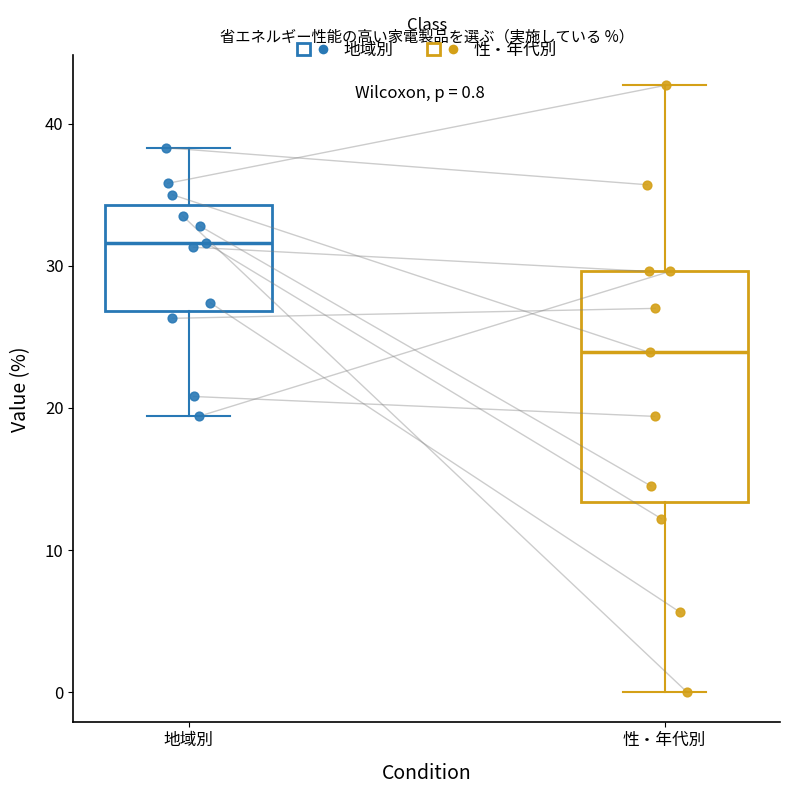

Which box has the lowest median line?

性・年代別